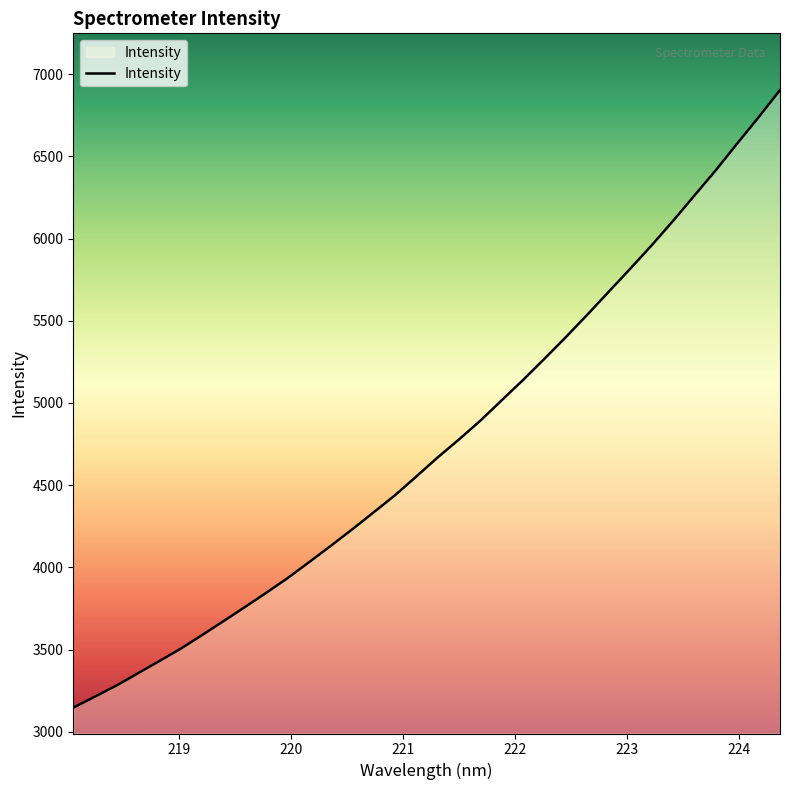

What is the difference between the maximum and minimum values?

3756.6